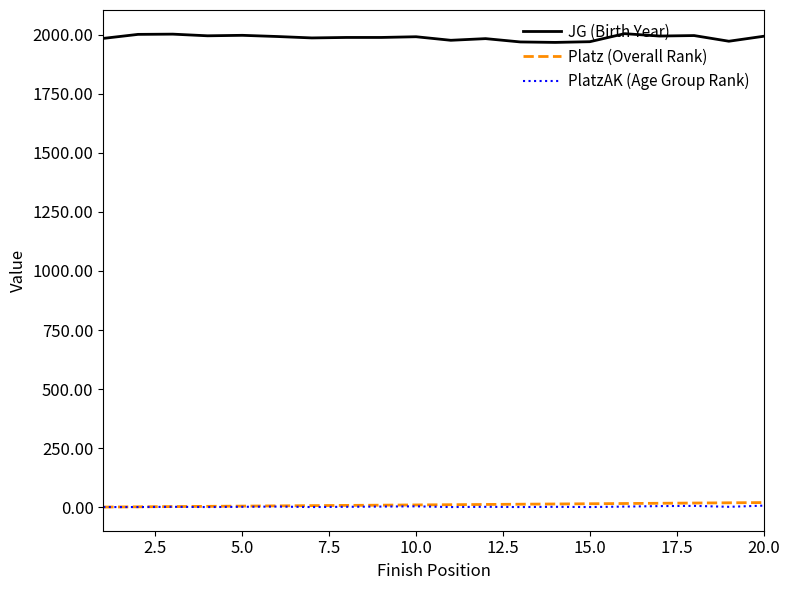

What is the maximum value shown in the chart?

2004